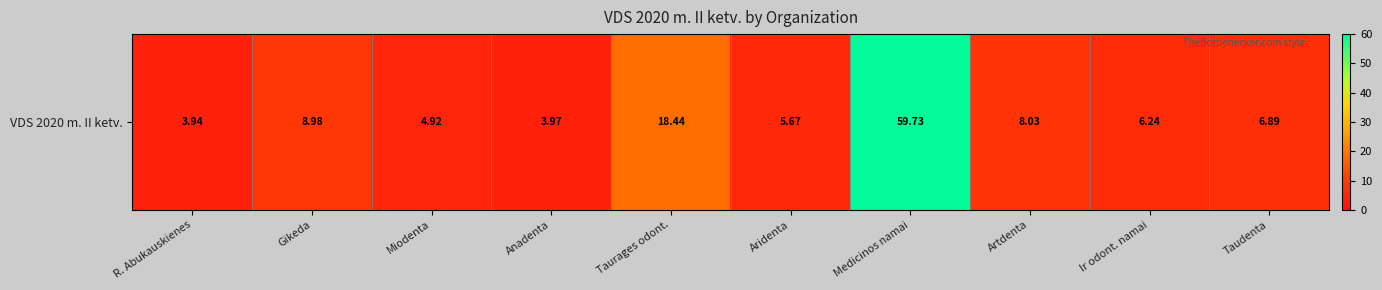

What is the sum of all values?

126.8